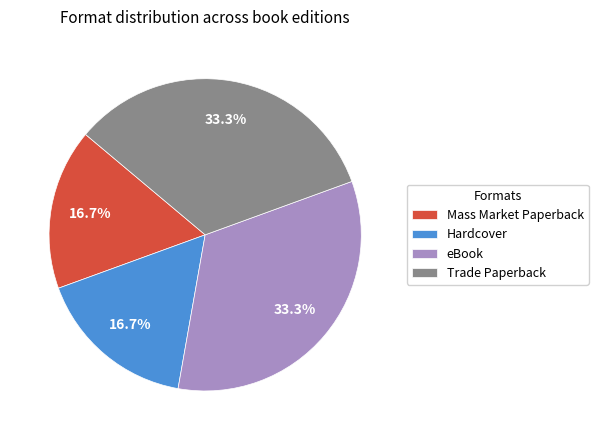

Between Hardcover and eBook, which is larger?

eBook